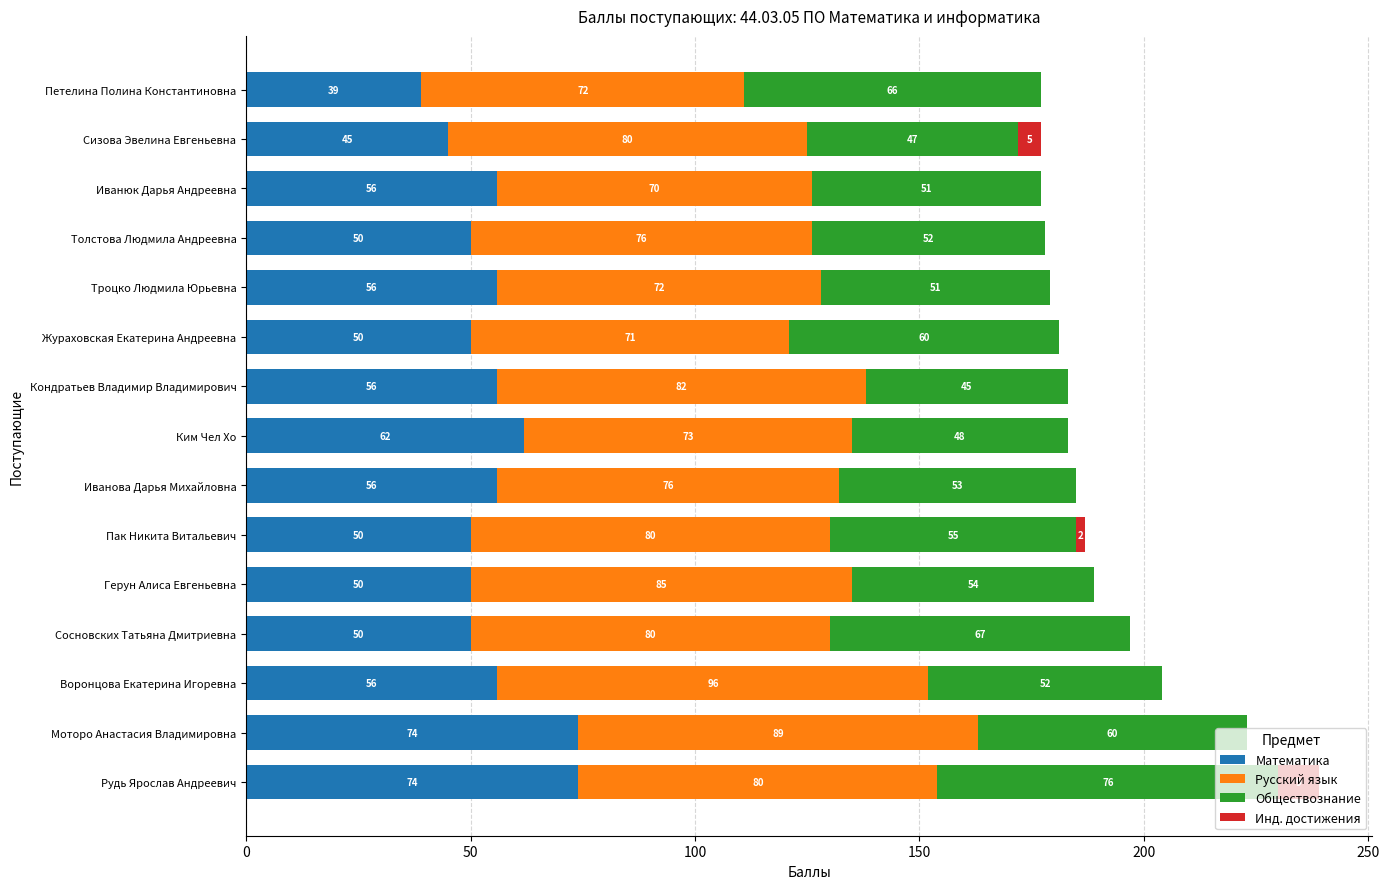

What is the total value across all series at Воронцова Екатерина Игоревна?

204